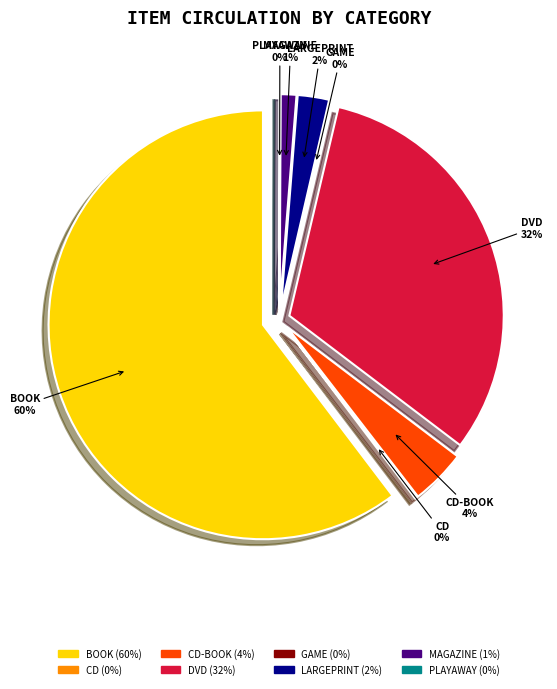

True or false: BOOK accounts for 70% of the total.

False